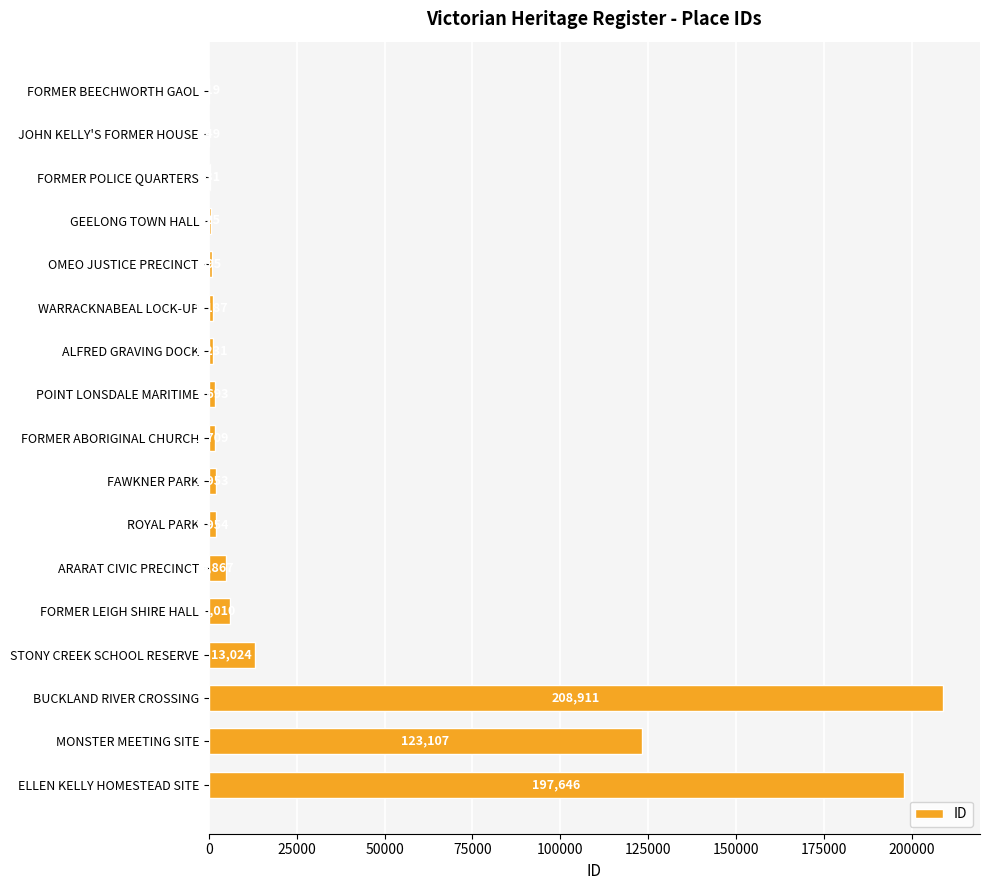

What is the maximum value shown in the chart?

208911